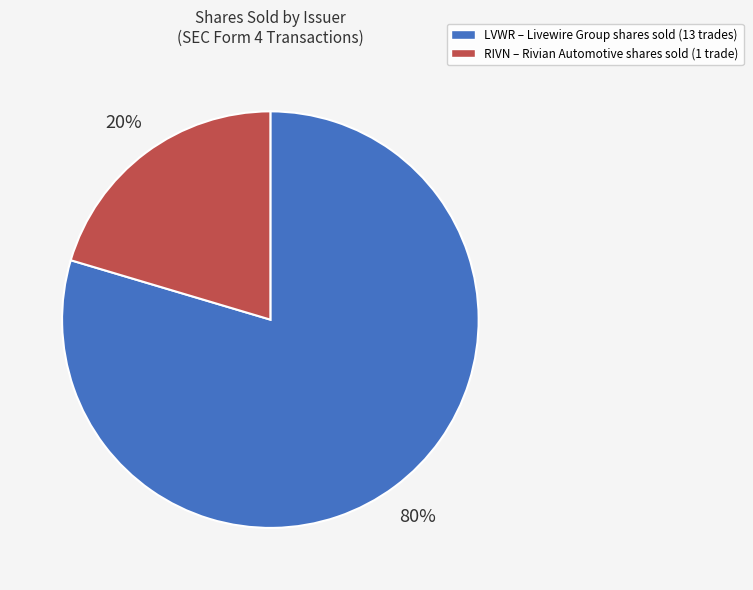

Does any single category account for the majority?

Yes